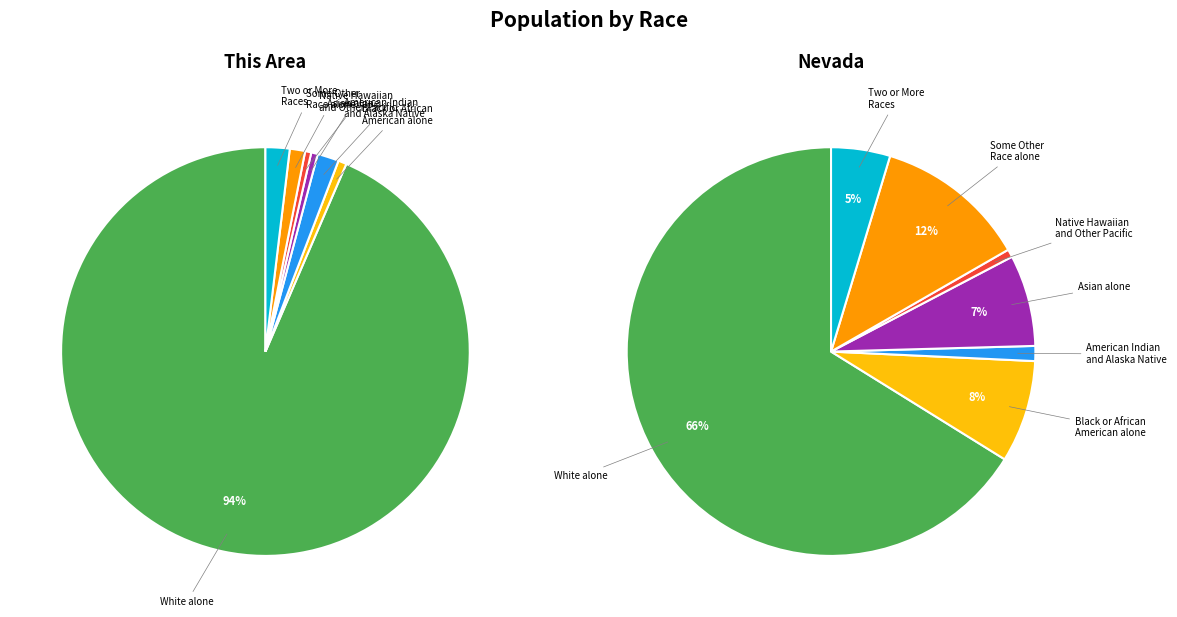

The Some Other Race alone slice represents 11% of the pie. True or false?

False